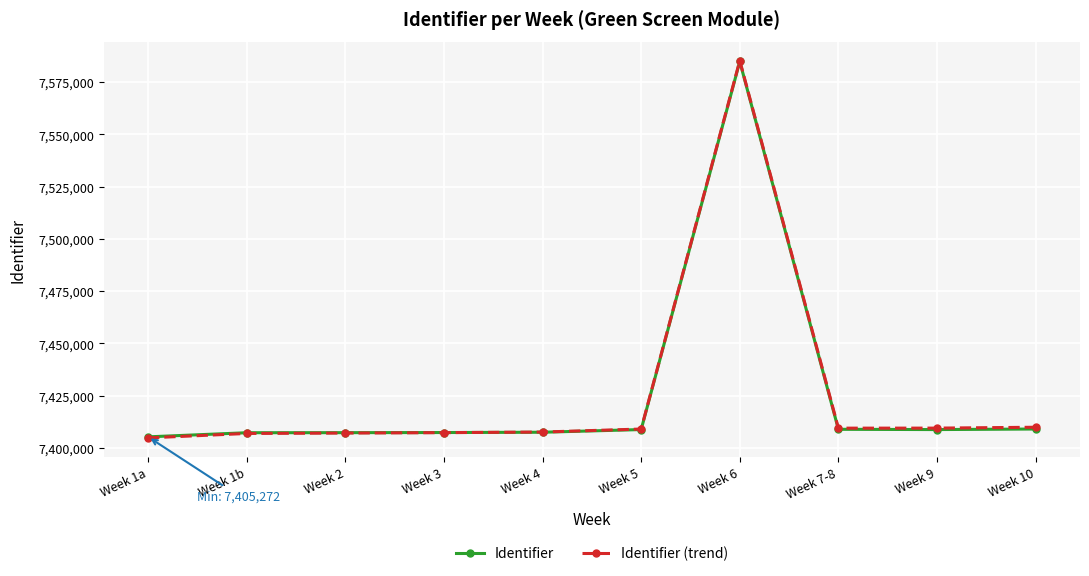

Is this an area chart (filled region under the line)?

No